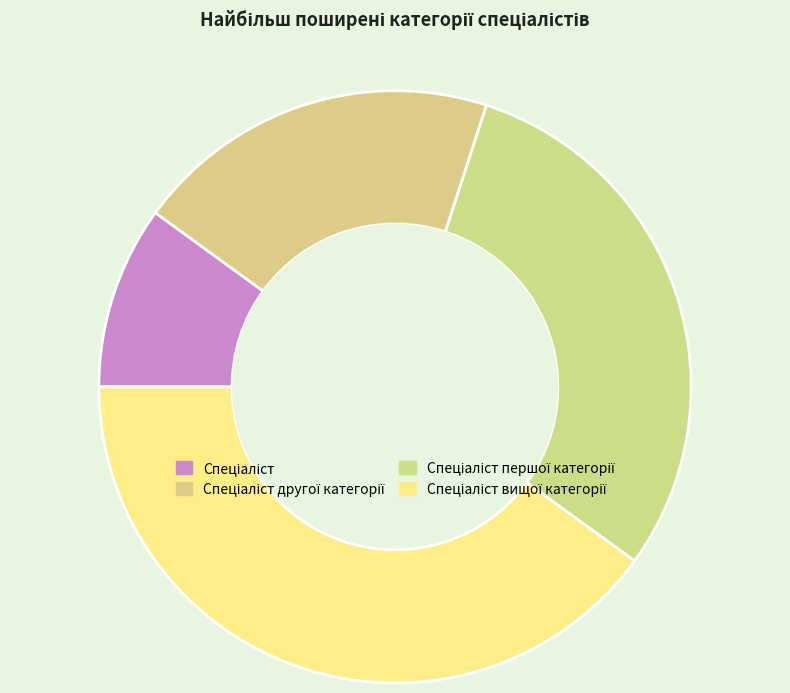

Rank the categories by value from highest to lowest.

Спеціаліст вищої категорії, Спеціаліст першої категорії, Спеціаліст другої категорії, Спеціаліст